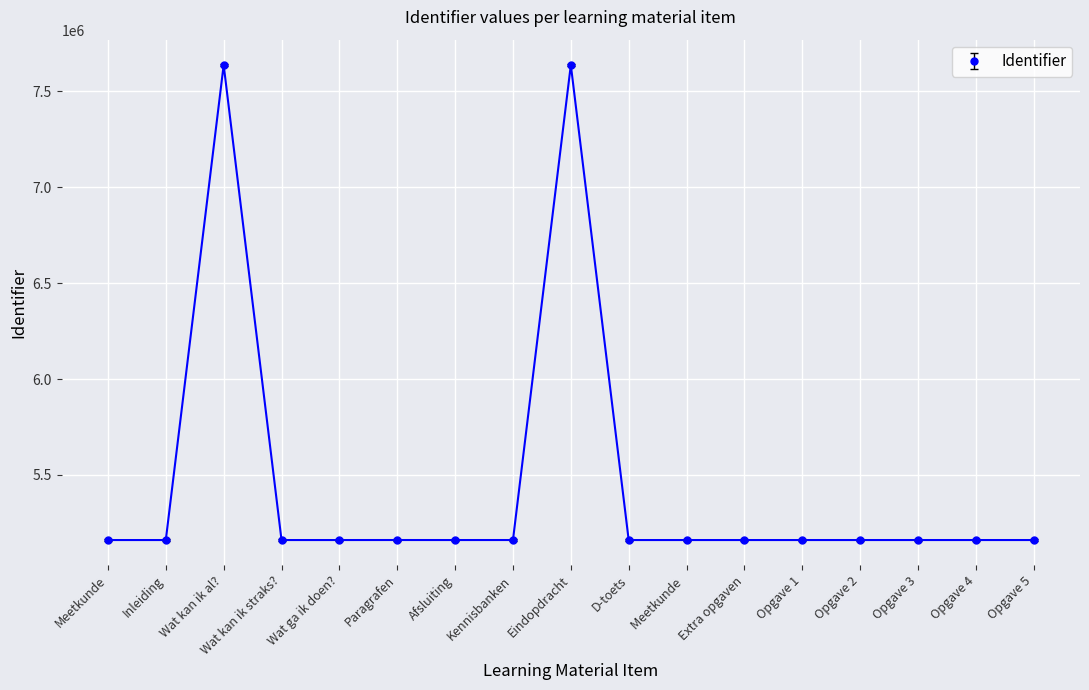

At which category does the data reach its first local peak?

Wat kan ik al?